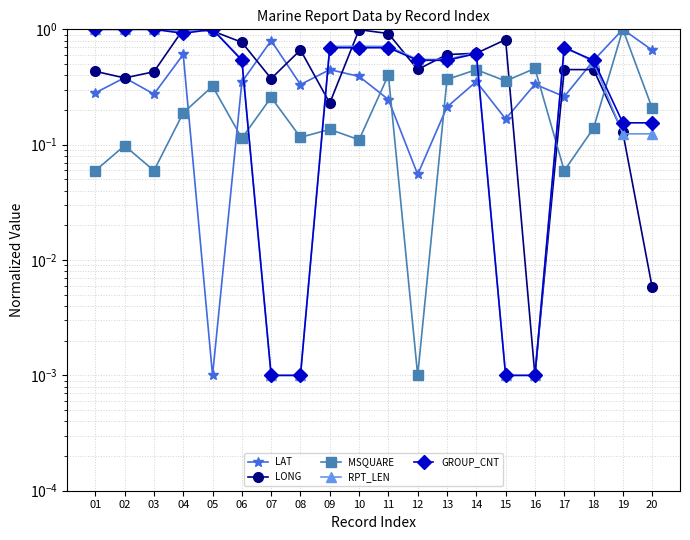

At which category does LAT reach its first local peak?

02